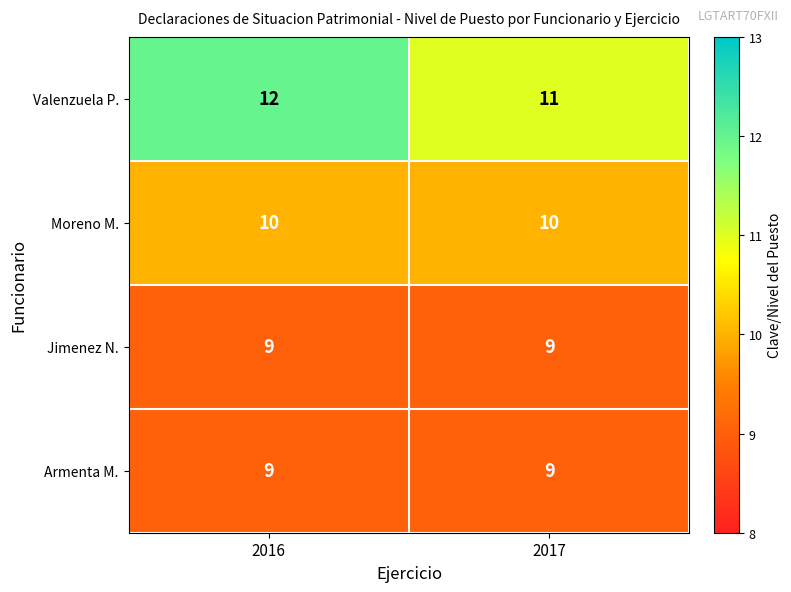

What is the sum of all Valenzuela P. values?

23